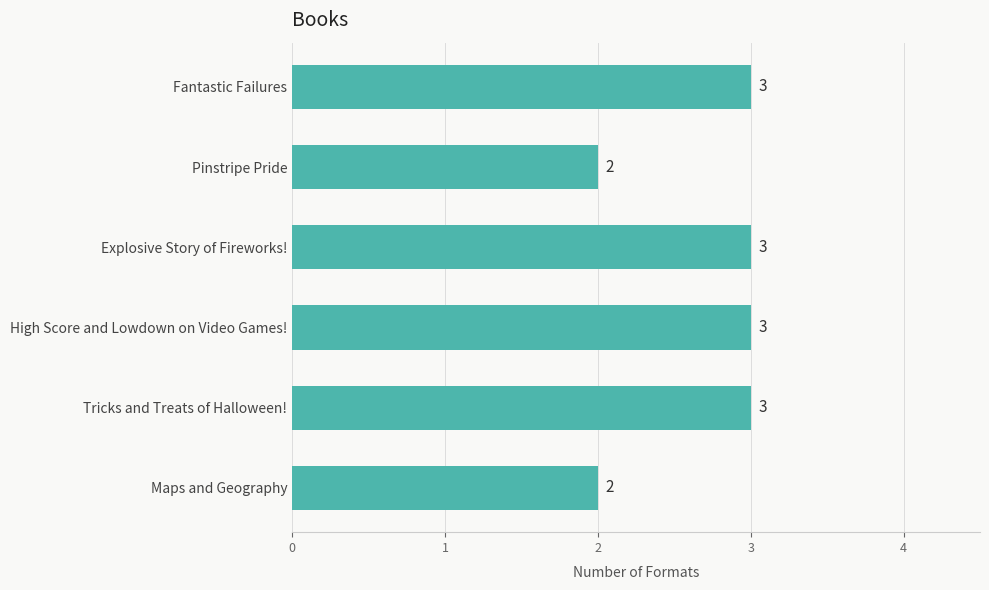

Count the values in the range 2 to 3.

6